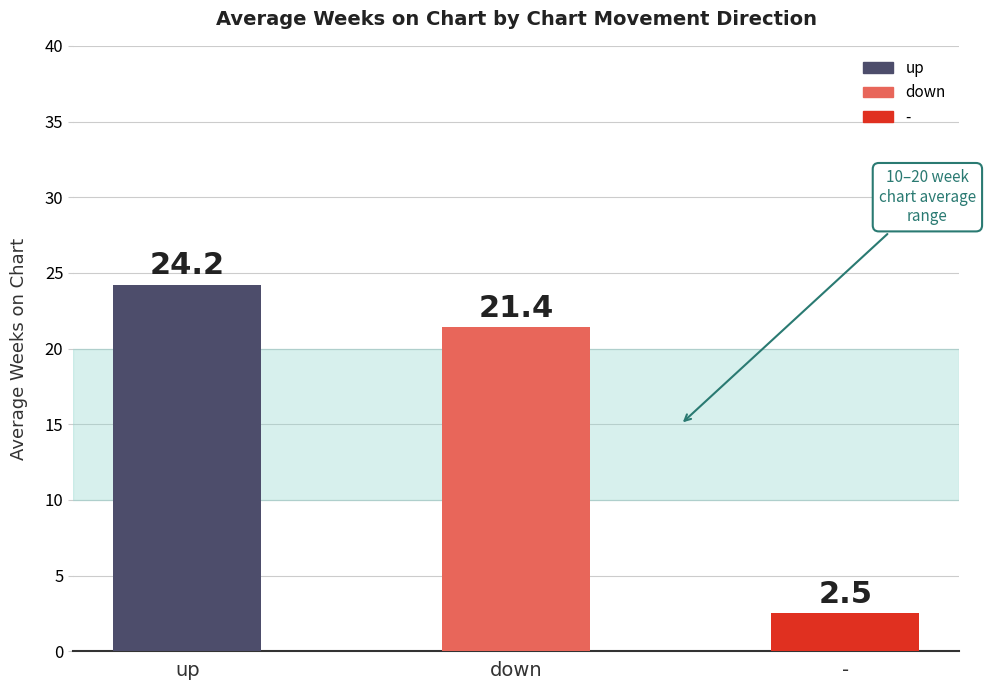

Reading right to left, list all the values displayed in this chart.

-=2.5	down=21.4	up=24.2